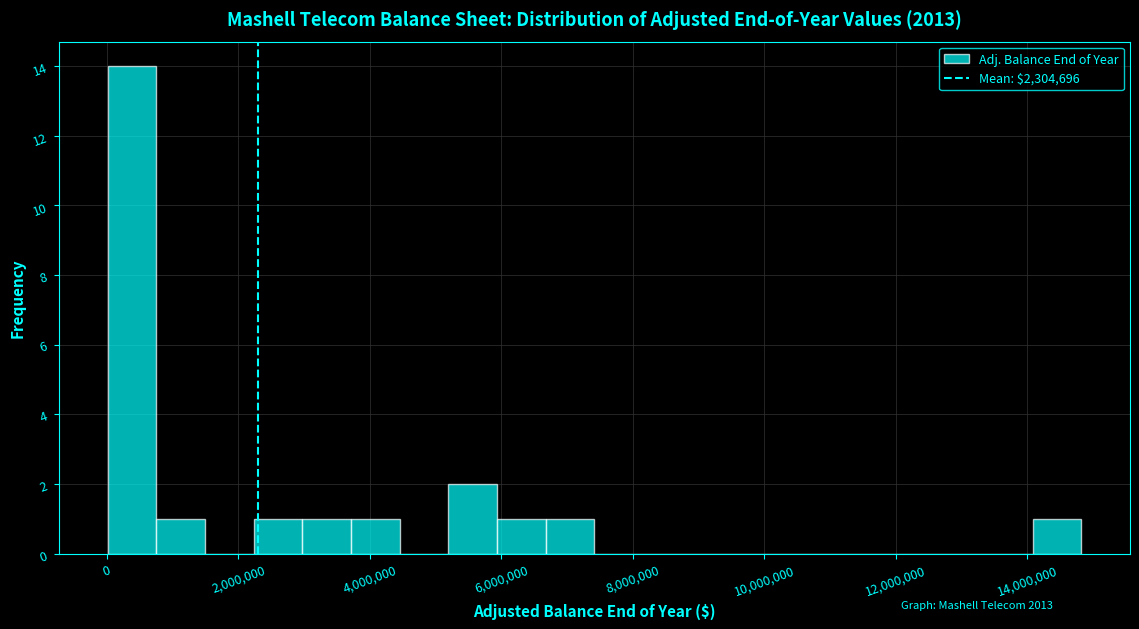

Read against the x-axis, roughly where is the centre of the tallest bar?

400000